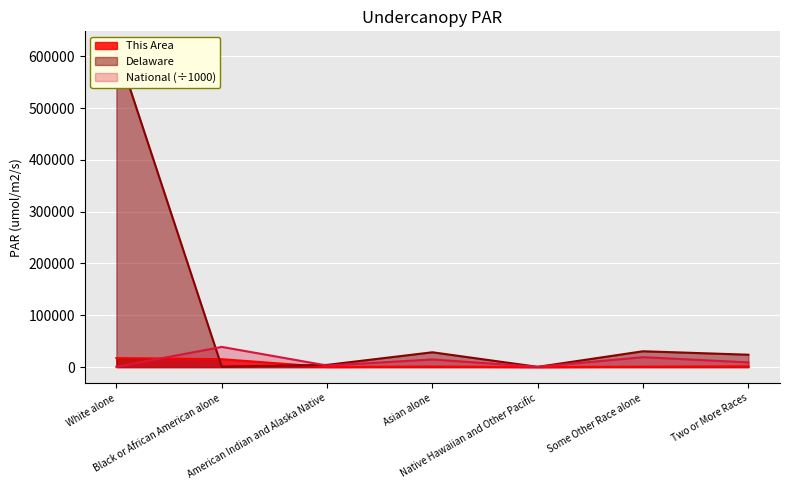

Reading left to right, transcribe all the data shown in this chart.

This Area: White alone=17393.0	Black or African American alone=15215.0	American Indian and Alaska Native=196.0	Asian alone=982.0	Native Hawaiian and Other Pacific=23.0	Some Other Race alone=765.0	Two or More Races=1473.0
Delaware: White alone=617223.0	Black or African American alone=814.0	American Indian and Alaska Native=4181.0	Asian alone=28549.0	Native Hawaiian and Other Pacific=400.0	Some Other Race alone=30519.0	Two or More Races=23854.0
National: White alone=553.3	Black or African American alone=38929.3	American Indian and Alaska Native=2932.2	Asian alone=14674.3	Native Hawaiian and Other Pacific=540.0	Some Other Race alone=19107.4	Two or More Races=9009.1